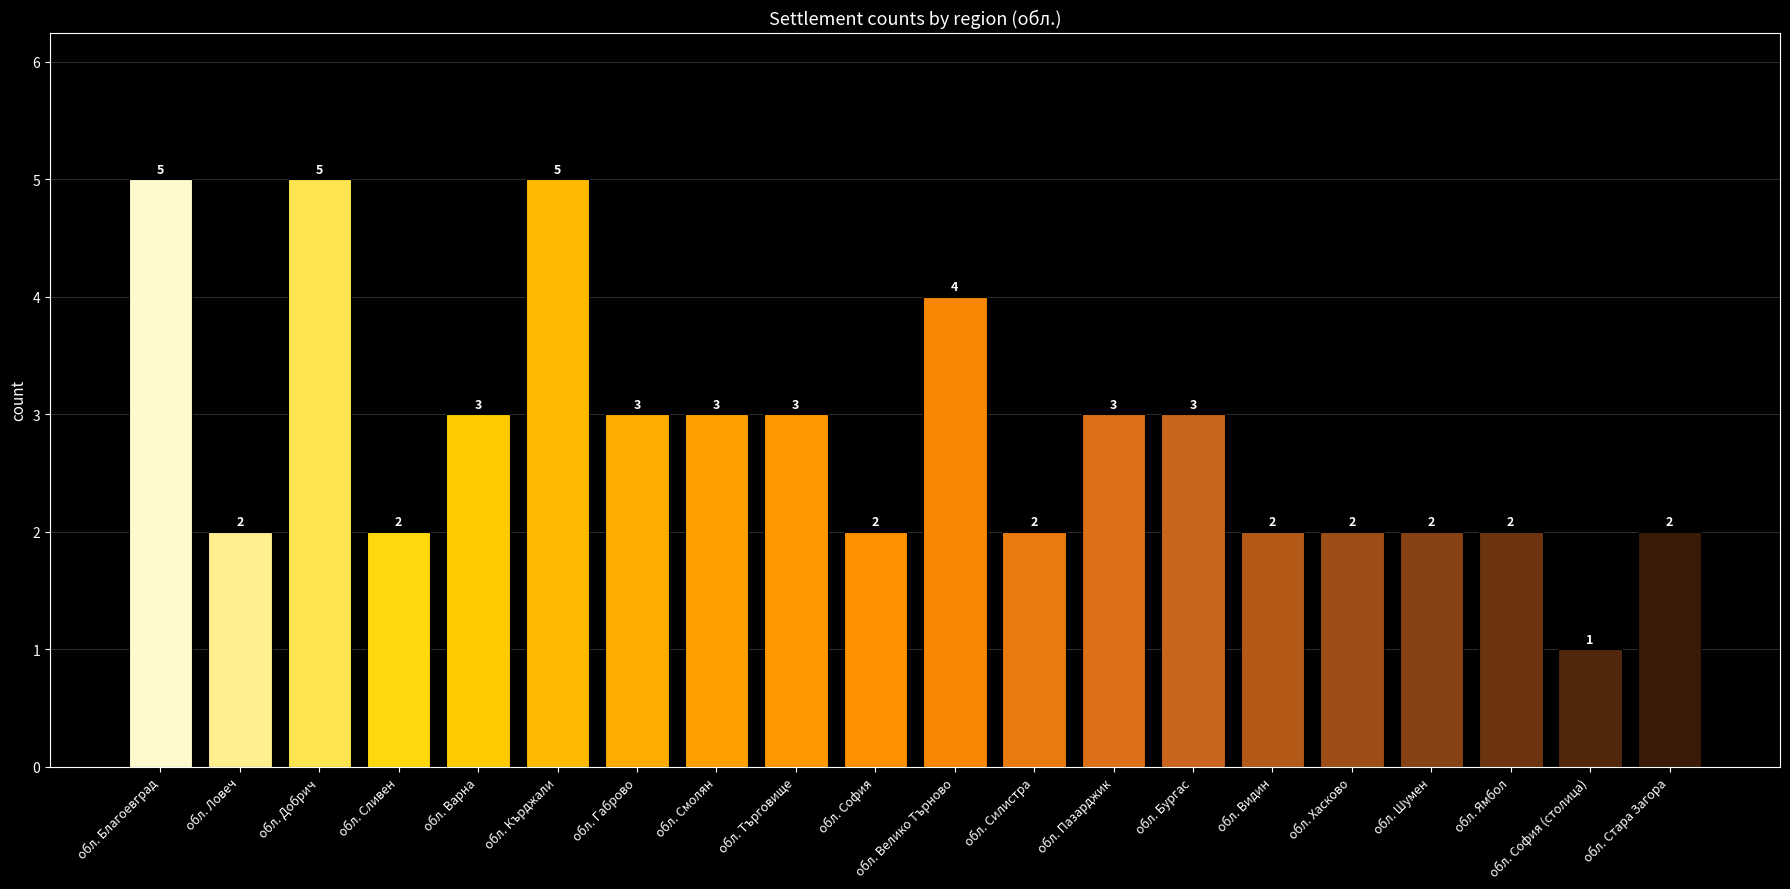

What is the change in value from обл. Благоевград to обл. Габрово?

-2